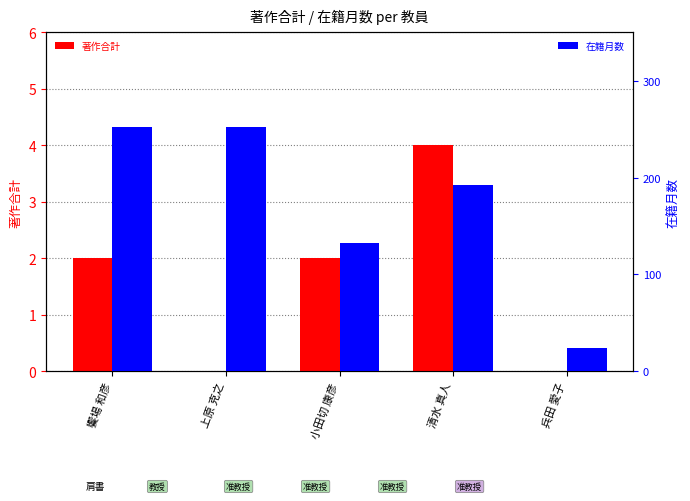

At which label does 著作合計 reach its peak?

清水 真人